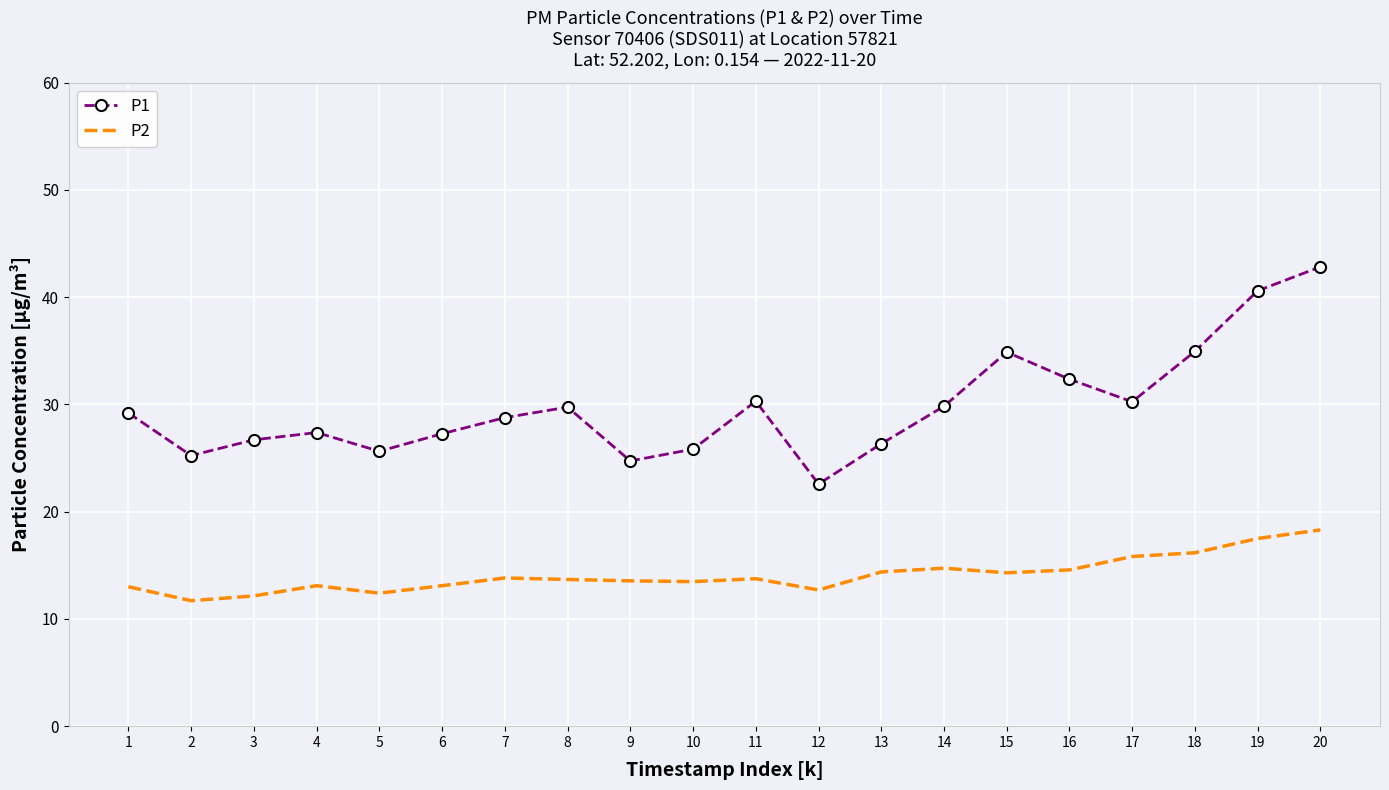

True or false: P1 has a value of 12.0 at 11.

False